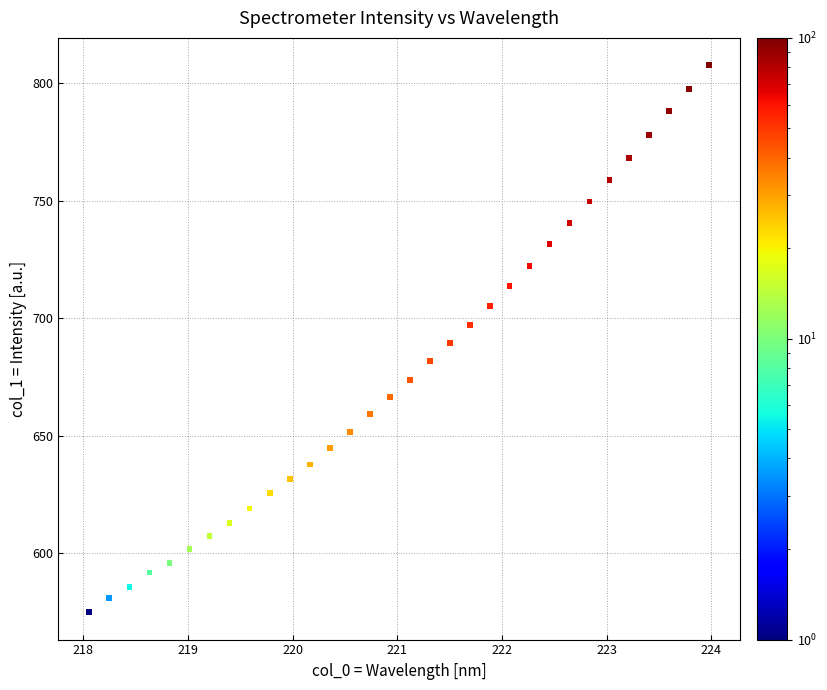

What is the range of X values (max minus min)?

5.9